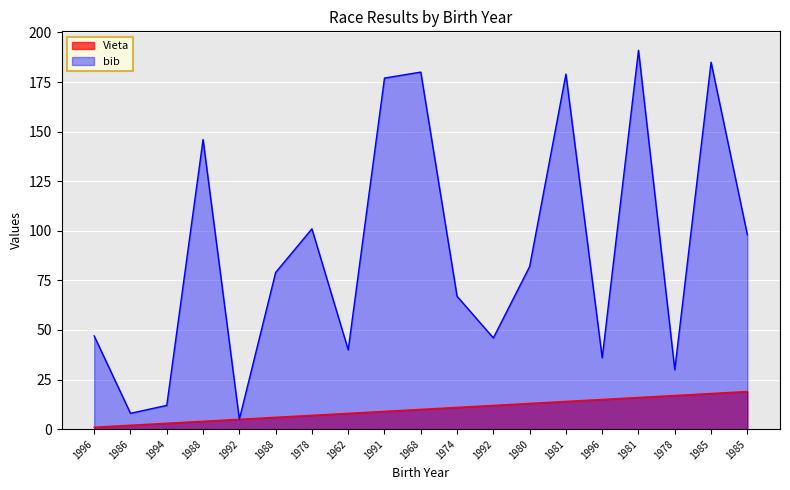

Reading right to left, transcribe all the data shown in this chart.

Vieta: 19	18	17	16	15	14	13	12	11	10	9	8	7	6	5	4	3	2	1
bib: 98	185	30	191	36	179	82	46	67	180	177	40	101	79	5	146	12	8	47